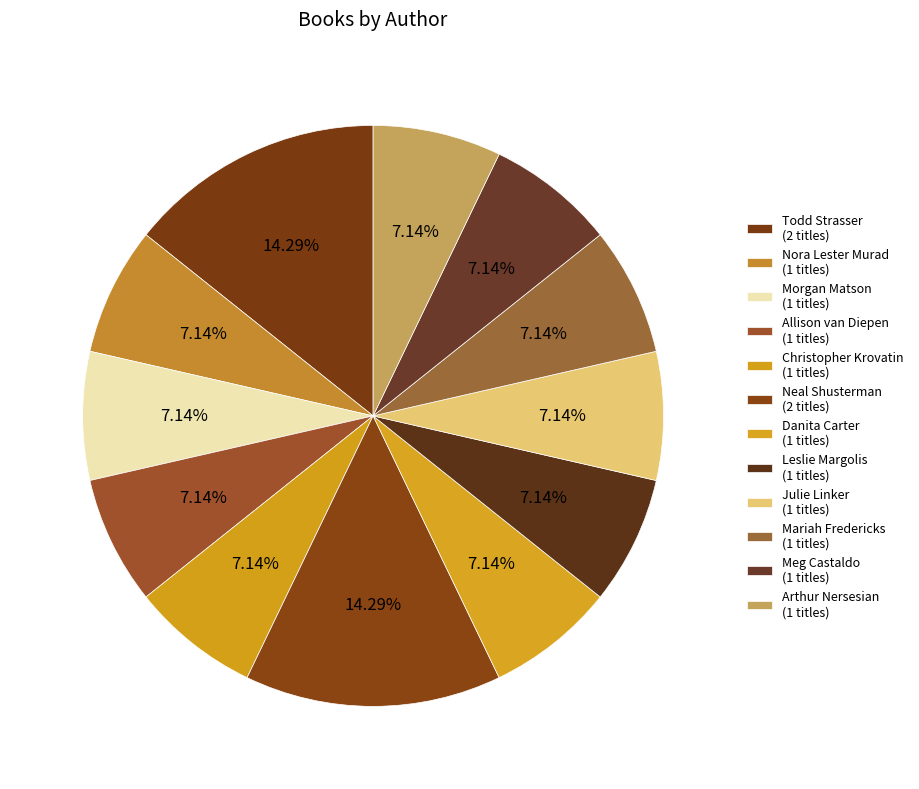

How many slices are in this pie chart?

12